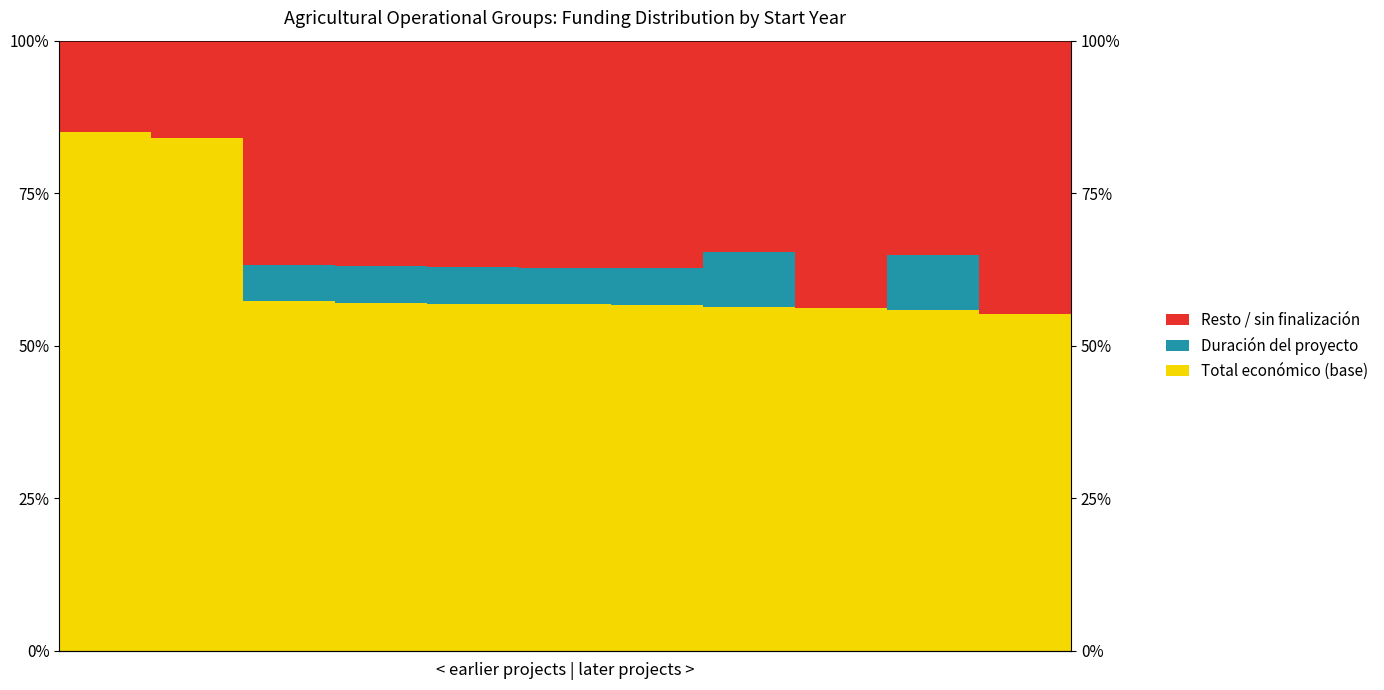

Reading right to left, transcribe all the data shown in this chart.

Total económico (base): 10=0.6	9=0.6	8=0.6	7=0.6	6=0.6	5=0.6	4=0.6	3=0.6	2=0.6	1=0.8	0=0.9
Duración del proyecto: 10=0.0	9=0.1	8=0.0	7=0.1	6=0.1	5=0.1	4=0.1	3=0.1	2=0.1	1=0.0	0=0.0
Resto / sin finalización: 10=0.4	9=0.4	8=0.4	7=0.3	6=0.4	5=0.4	4=0.4	3=0.4	2=0.4	1=0.2	0=0.1